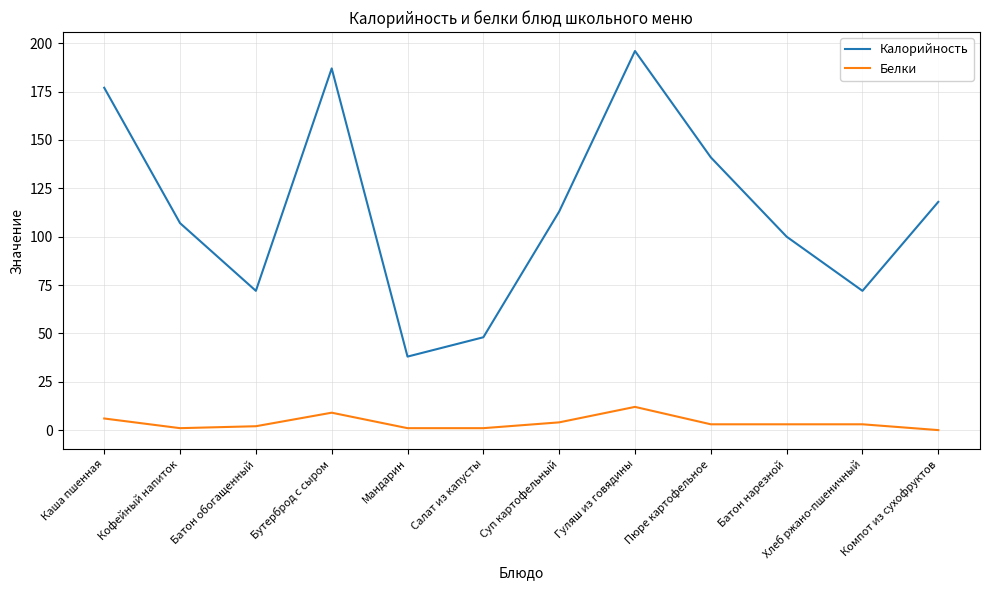

Is the value of Белки at Хлеб ржано-пшеничный greater than the value of Калорийность at Пюре картофельное?

No